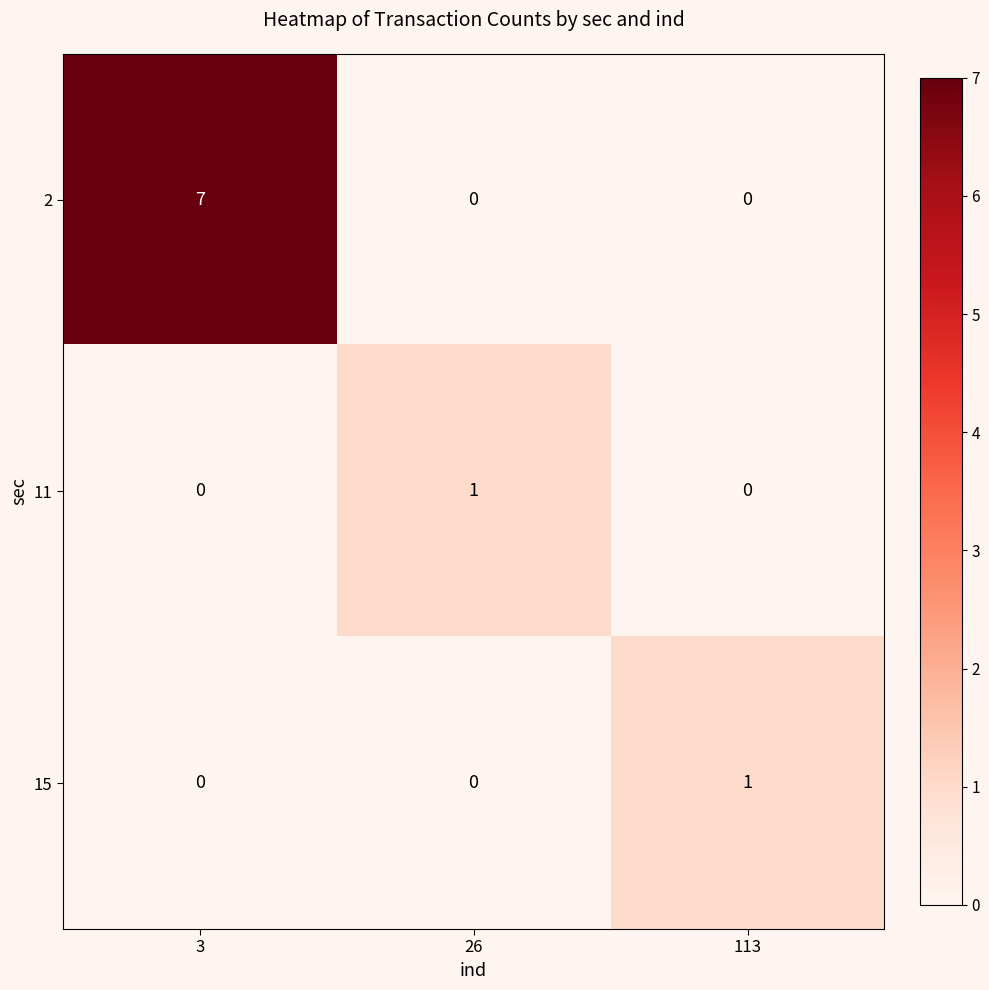

Which series has the largest total across all categories?

2